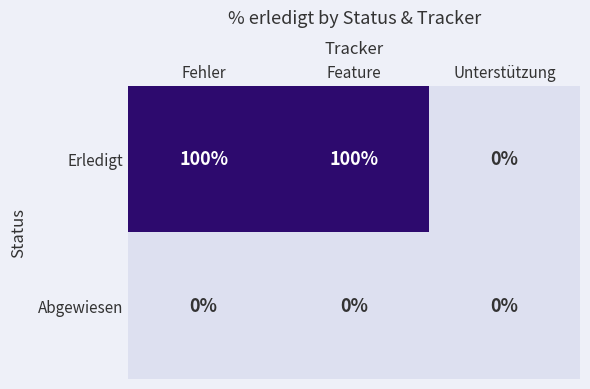

Count the Erledigt values in the range 0 to 100.

3